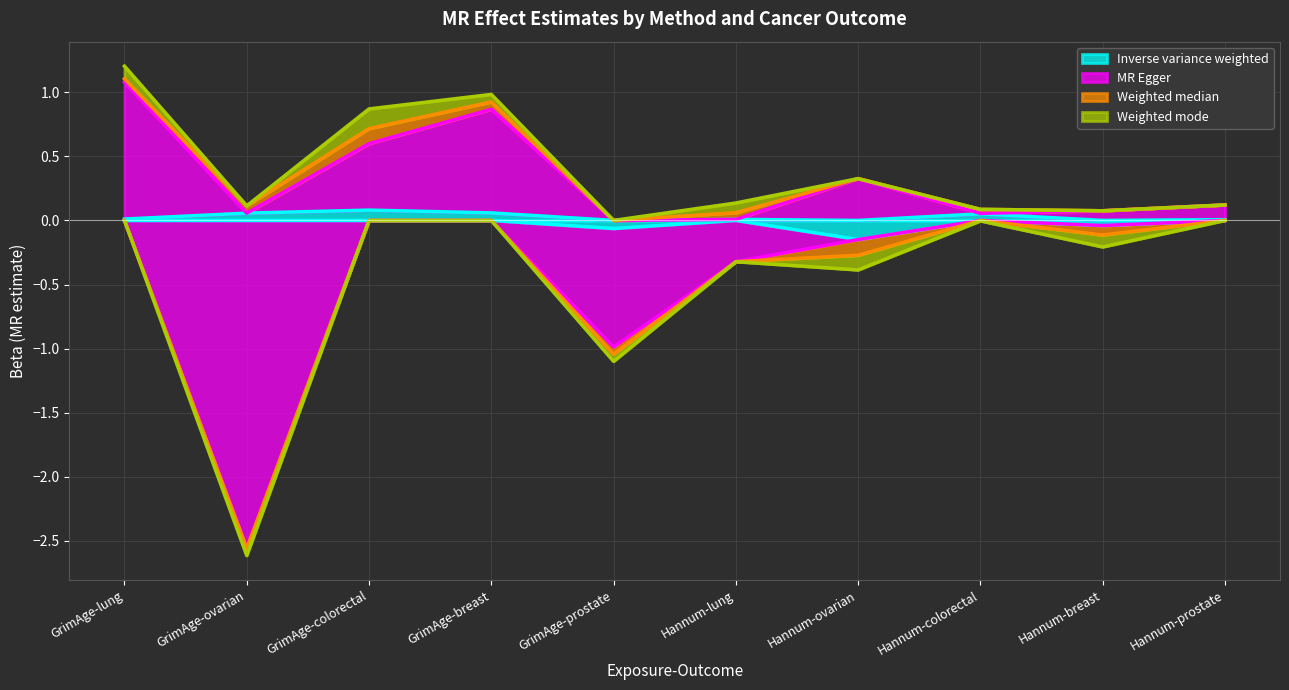

True or false: Inverse variance weighted has a value of 0.0 at GrimAge-lung.

True